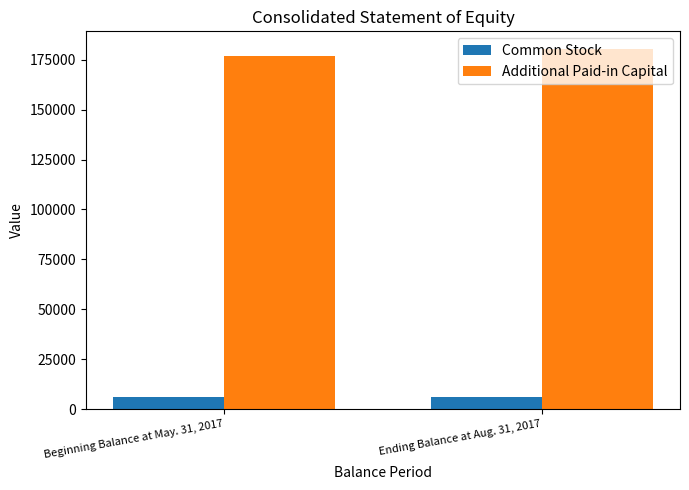

List the series in order of their peak value, highest first.

Additional Paid-in Capital, Common Stock